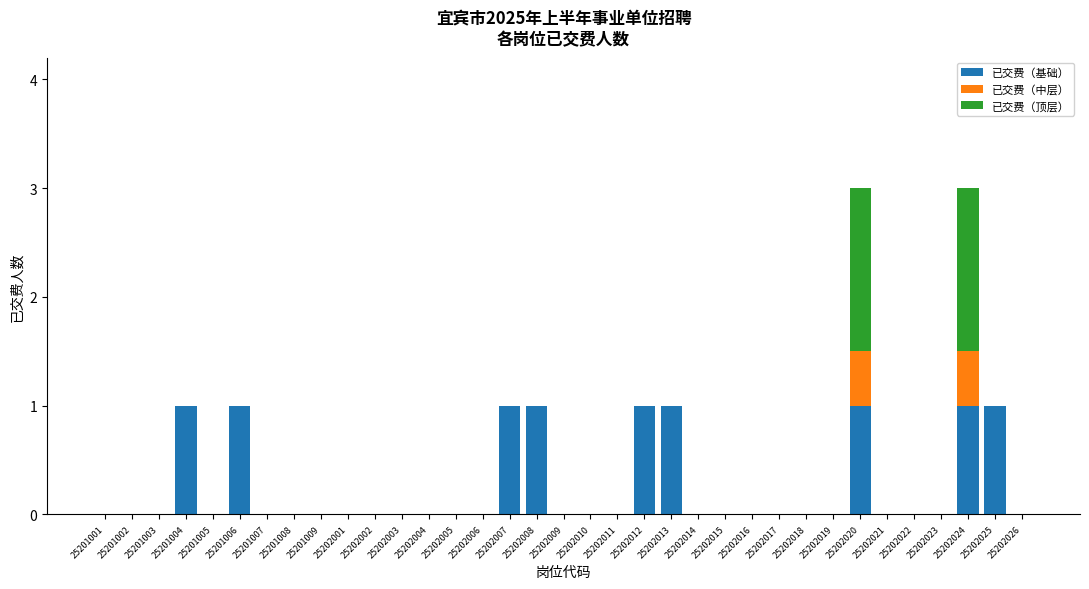

What is the highest value of the 已交费（基础） series?

1.0